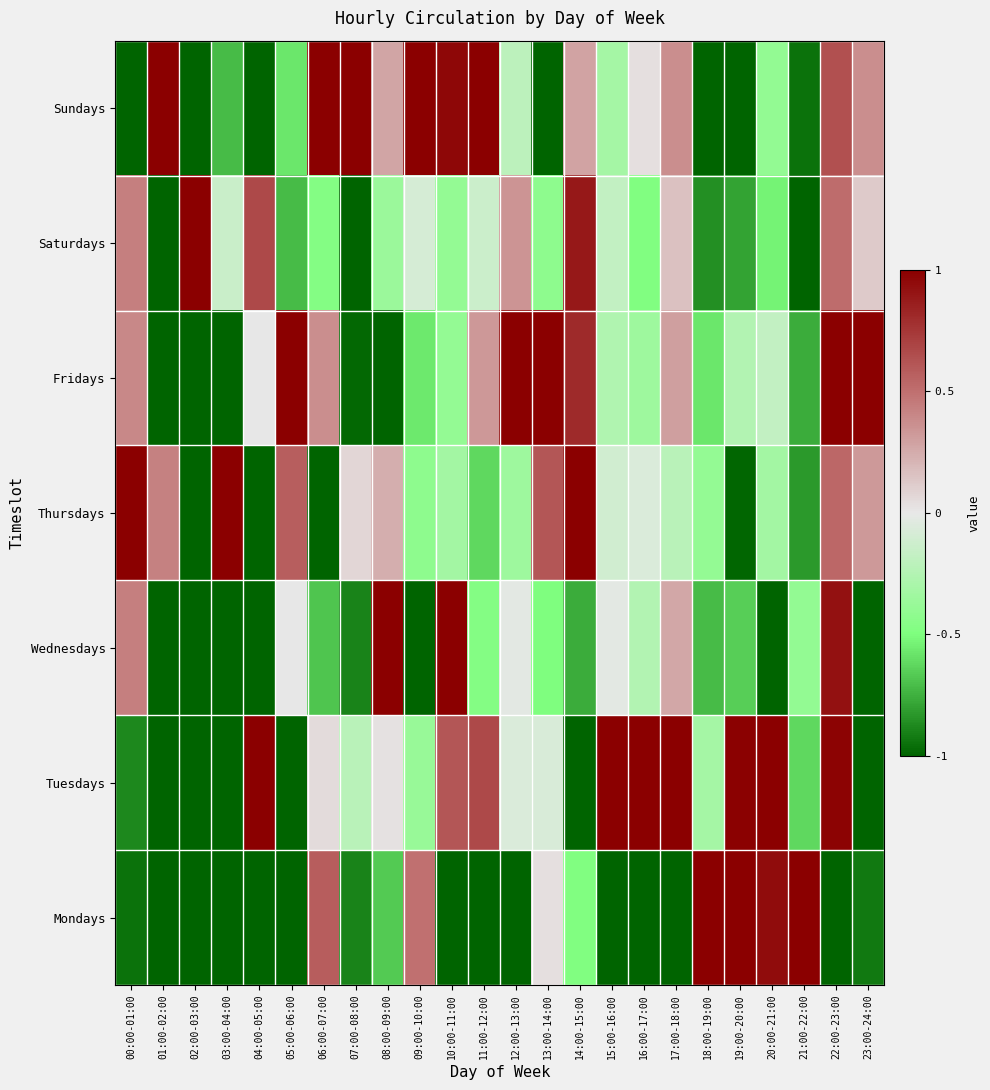

Reading left to right, transcribe all the data shown in this chart.

Sundays: 00:00-01:00=-1.0	01:00-02:00=1.0	02:00-03:00=-1.0	03:00-04:00=-0.7	04:00-05:00=-1.0	05:00-06:00=-0.6	06:00-07:00=1.0	07:00-08:00=1.0	08:00-09:00=0.3	09:00-10:00=1.0	10:00-11:00=1.0	11:00-12:00=1.0	12:00-13:00=-0.2	13:00-14:00=-1.0	14:00-15:00=0.3	15:00-16:00=-0.3	16:00-17:00=0.0	17:00-18:00=0.4	18:00-19:00=-1.0	19:00-20:00=-1.0	20:00-21:00=-0.4	21:00-22:00=-0.9	22:00-23:00=0.6	23:00-24:00=0.4
Saturdays: 00:00-01:00=0.4	01:00-02:00=-1.0	02:00-03:00=1.0	03:00-04:00=-0.1	04:00-05:00=0.7	05:00-06:00=-0.7	06:00-07:00=-0.5	07:00-08:00=-1.0	08:00-09:00=-0.4	09:00-10:00=-0.1	10:00-11:00=-0.4	11:00-12:00=-0.1	12:00-13:00=0.3	13:00-14:00=-0.4	14:00-15:00=0.9	15:00-16:00=-0.2	16:00-17:00=-0.5	17:00-18:00=0.2	18:00-19:00=-0.9	19:00-20:00=-0.8	20:00-21:00=-0.5	21:00-22:00=-1.0	22:00-23:00=0.5	23:00-24:00=0.1
Fridays: 00:00-01:00=0.4	01:00-02:00=-1.0	02:00-03:00=-1.0	03:00-04:00=-1.0	04:00-05:00=0.0	05:00-06:00=1.0	06:00-07:00=0.4	07:00-08:00=-1.0	08:00-09:00=-1.0	09:00-10:00=-0.6	10:00-11:00=-0.4	11:00-12:00=0.3	12:00-13:00=1.0	13:00-14:00=1.0	14:00-15:00=0.8	15:00-16:00=-0.3	16:00-17:00=-0.3	17:00-18:00=0.3	18:00-19:00=-0.6	19:00-20:00=-0.3	20:00-21:00=-0.2	21:00-22:00=-0.8	22:00-23:00=1.0	23:00-24:00=1.0
Thursdays: 00:00-01:00=1.0	01:00-02:00=0.4	02:00-03:00=-1.0	03:00-04:00=1.0	04:00-05:00=-1.0	05:00-06:00=0.6	06:00-07:00=-1.0	07:00-08:00=0.1	08:00-09:00=0.2	09:00-10:00=-0.4	10:00-11:00=-0.3	11:00-12:00=-0.6	12:00-13:00=-0.3	13:00-14:00=0.6	14:00-15:00=1.0	15:00-16:00=-0.1	16:00-17:00=-0.1	17:00-18:00=-0.2	18:00-19:00=-0.4	19:00-20:00=-1.0	20:00-21:00=-0.3	21:00-22:00=-0.8	22:00-23:00=0.5	23:00-24:00=0.3
Wednesdays: 00:00-01:00=0.4	01:00-02:00=-1.0	02:00-03:00=-1.0	03:00-04:00=-1.0	04:00-05:00=-1.0	05:00-06:00=0.0	06:00-07:00=-0.7	07:00-08:00=-0.9	08:00-09:00=1.0	09:00-10:00=-1.0	10:00-11:00=1.0	11:00-12:00=-0.5	12:00-13:00=-0.0	13:00-14:00=-0.5	14:00-15:00=-0.8	15:00-16:00=-0.0	16:00-17:00=-0.3	17:00-18:00=0.3	18:00-19:00=-0.7	19:00-20:00=-0.6	20:00-21:00=-1.0	21:00-22:00=-0.4	22:00-23:00=0.9	23:00-24:00=-1.0
Tuesdays: 00:00-01:00=-0.9	01:00-02:00=-1.0	02:00-03:00=-1.0	03:00-04:00=-1.0	04:00-05:00=1.0	05:00-06:00=-1.0	06:00-07:00=0.1	07:00-08:00=-0.2	08:00-09:00=0.0	09:00-10:00=-0.4	10:00-11:00=0.6	11:00-12:00=0.7	12:00-13:00=-0.1	13:00-14:00=-0.1	14:00-15:00=-1.0	15:00-16:00=1.0	16:00-17:00=1.0	17:00-18:00=1.0	18:00-19:00=-0.3	19:00-20:00=1.0	20:00-21:00=1.0	21:00-22:00=-0.6	22:00-23:00=1.0	23:00-24:00=-1.0
Mondays: 00:00-01:00=-1.0	01:00-02:00=-1.0	02:00-03:00=-1.0	03:00-04:00=-1.0	04:00-05:00=-1.0	05:00-06:00=-1.0	06:00-07:00=0.6	07:00-08:00=-0.9	08:00-09:00=-0.7	09:00-10:00=0.5	10:00-11:00=-1.0	11:00-12:00=-1.0	12:00-13:00=-1.0	13:00-14:00=0.0	14:00-15:00=-0.5	15:00-16:00=-1.0	16:00-17:00=-1.0	17:00-18:00=-1.0	18:00-19:00=1.0	19:00-20:00=1.0	20:00-21:00=0.9	21:00-22:00=1.0	22:00-23:00=-1.0	23:00-24:00=-0.9